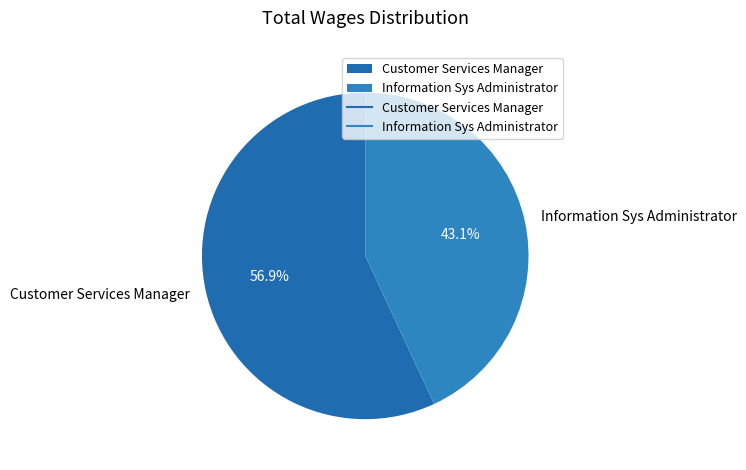

True or false: Information Sys Administrator accounts for 43% of the total.

True